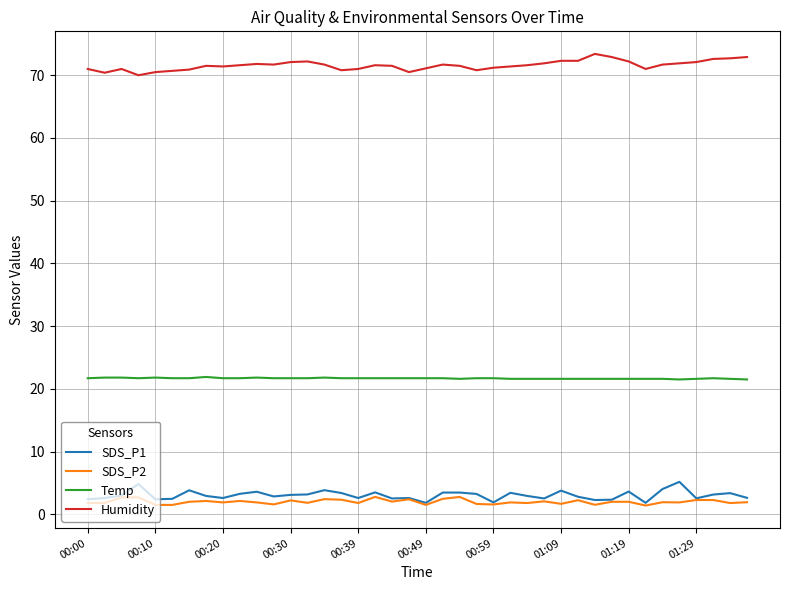

True or false: Humidity and SDS_P1 cross at least once.

False